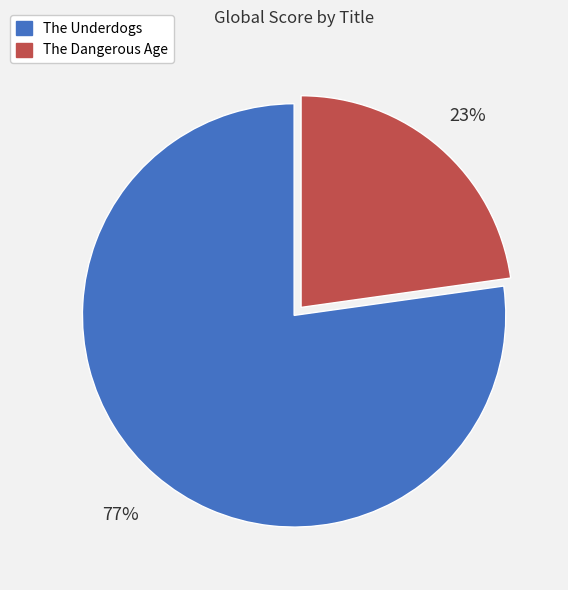

Count the number of slices in the pie.

2